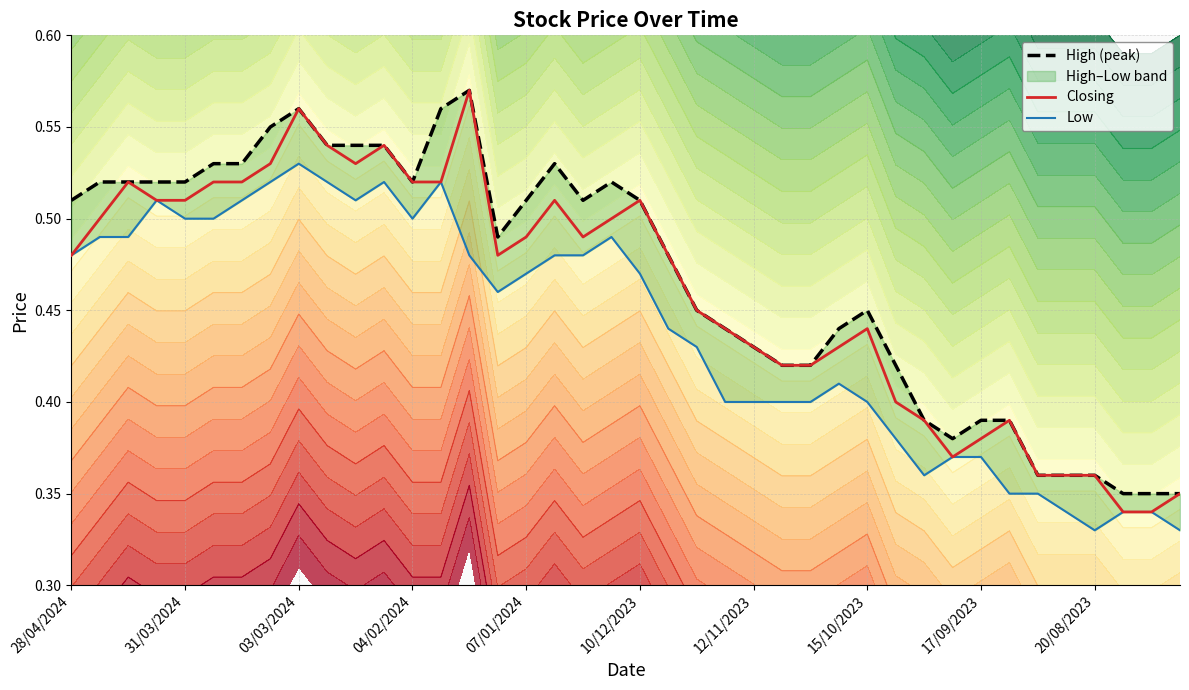

Count the number of categories in the chart.

40